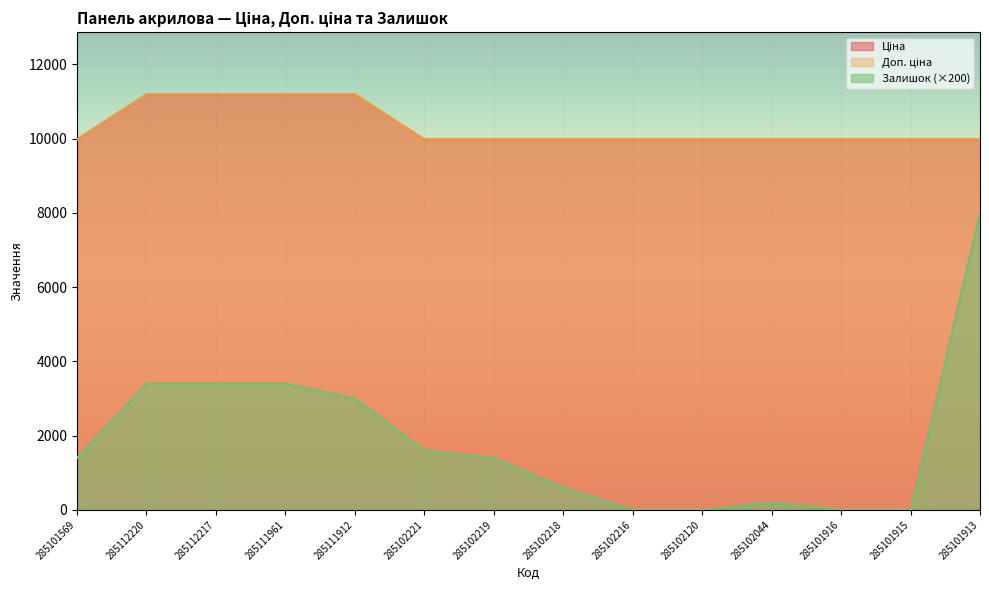

What is the value of the Доп. ціна point at the 13th from the left?

9975.0